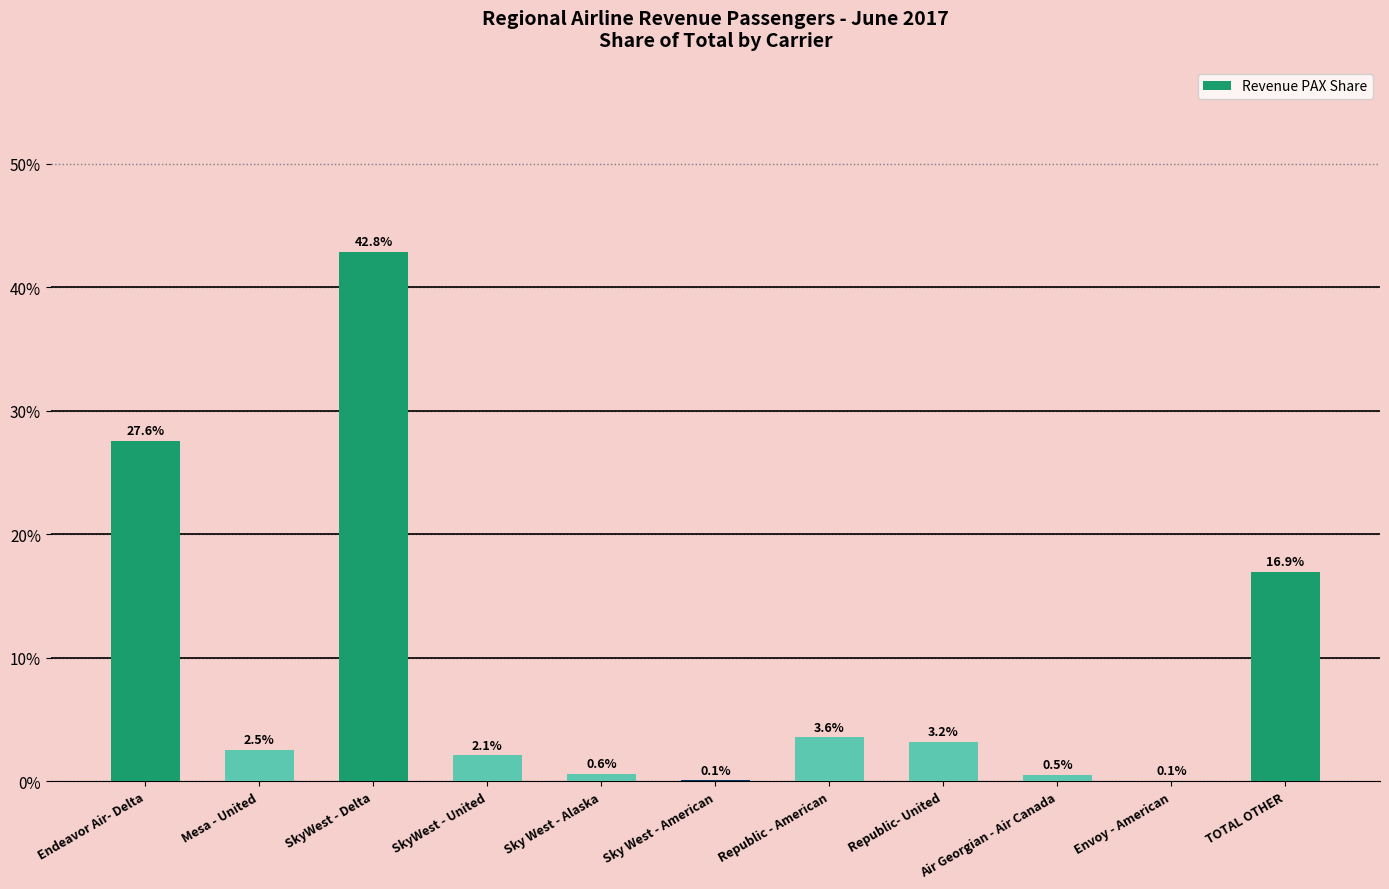

True or false: the data shows 3.2 at Republic- United.

True